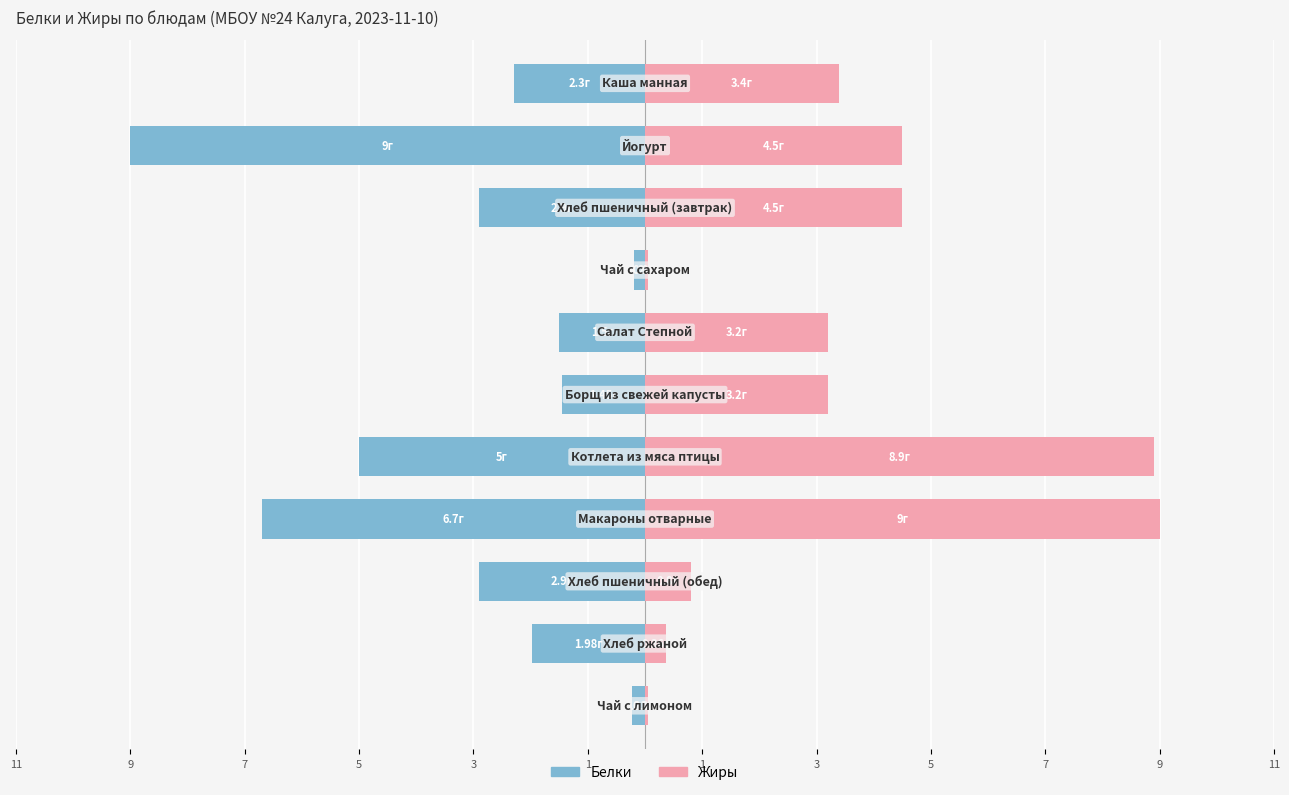

What is the spread (max minus min) of values at 1?

4.7